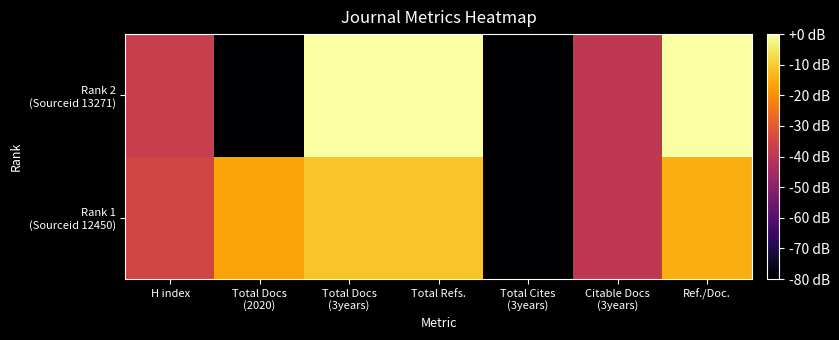

At Total Docs (2020), list the series in order from largest to smallest.

Rank 1 (Sourceid 12450), Rank 2 (Sourceid 13271)